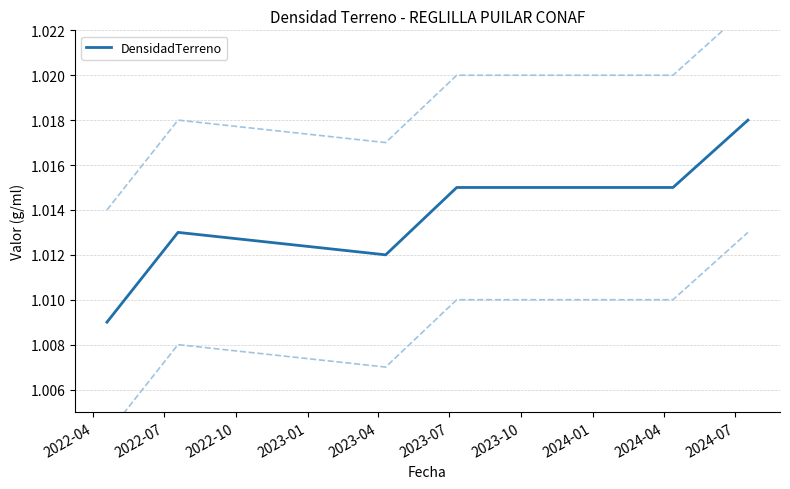

What is the ratio of the value at 2022-07 to the value at 2023-01?

1.0